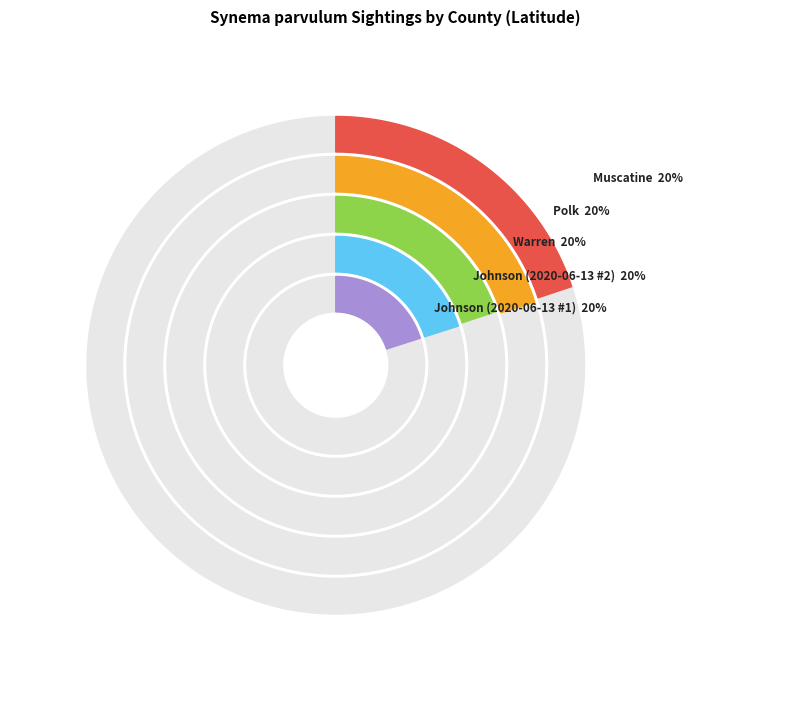

What percentage do Warren and Polk together represent?

40.0%